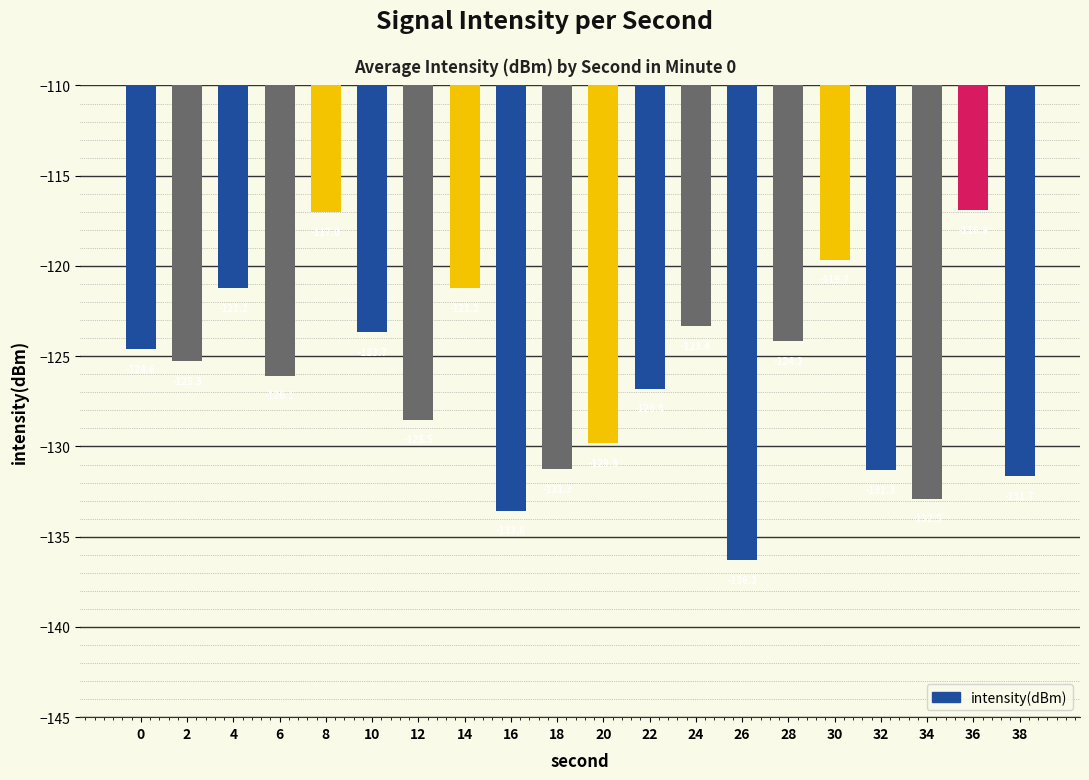

Are the bars grouped side by side (vs. stacked)?

No